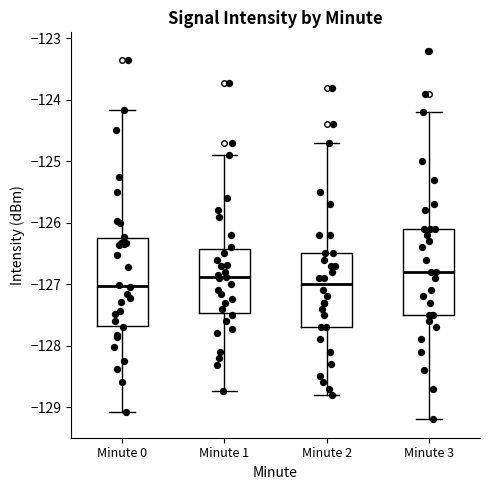

Reading left to right, read every box against the y-axis: the position of its median line, the range the box covers, and the ends of its whiskers. The values are not printed on the chart, so give them approximately, as read against the axis.

Minute 0: median -127.0, box -127.7 to -126.3, whiskers -129.1 to -124.2
Minute 1: median -126.9, box -127.5 to -126.4, whiskers -128.7 to -124.9
Minute 2: median -127.0, box -127.7 to -126.5, whiskers -128.8 to -124.7
Minute 3: median -126.8, box -127.5 to -126.1, whiskers -129.2 to -124.2